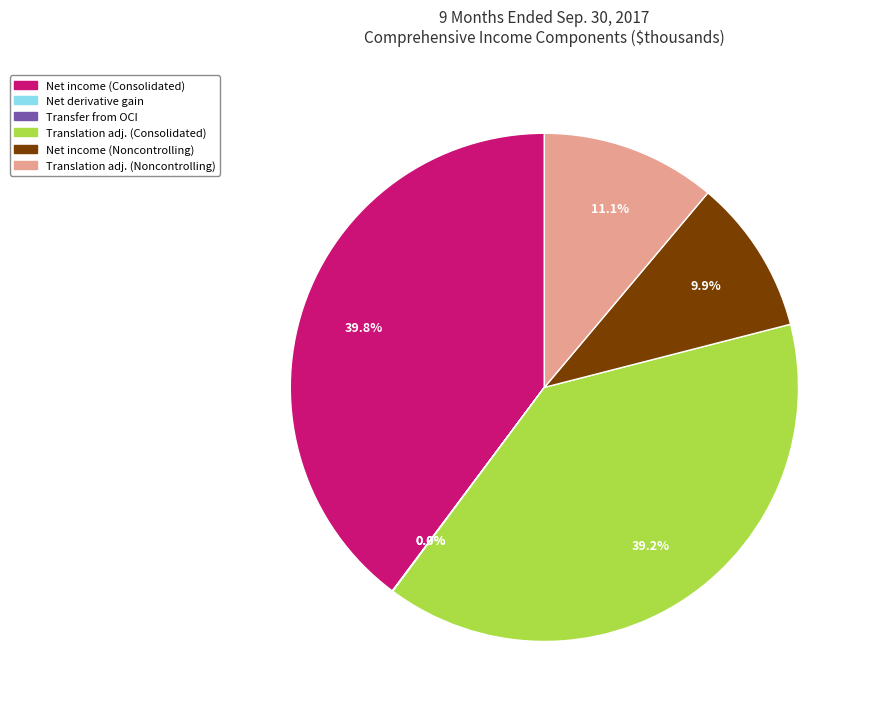

Is there a majority slice in this chart?

No